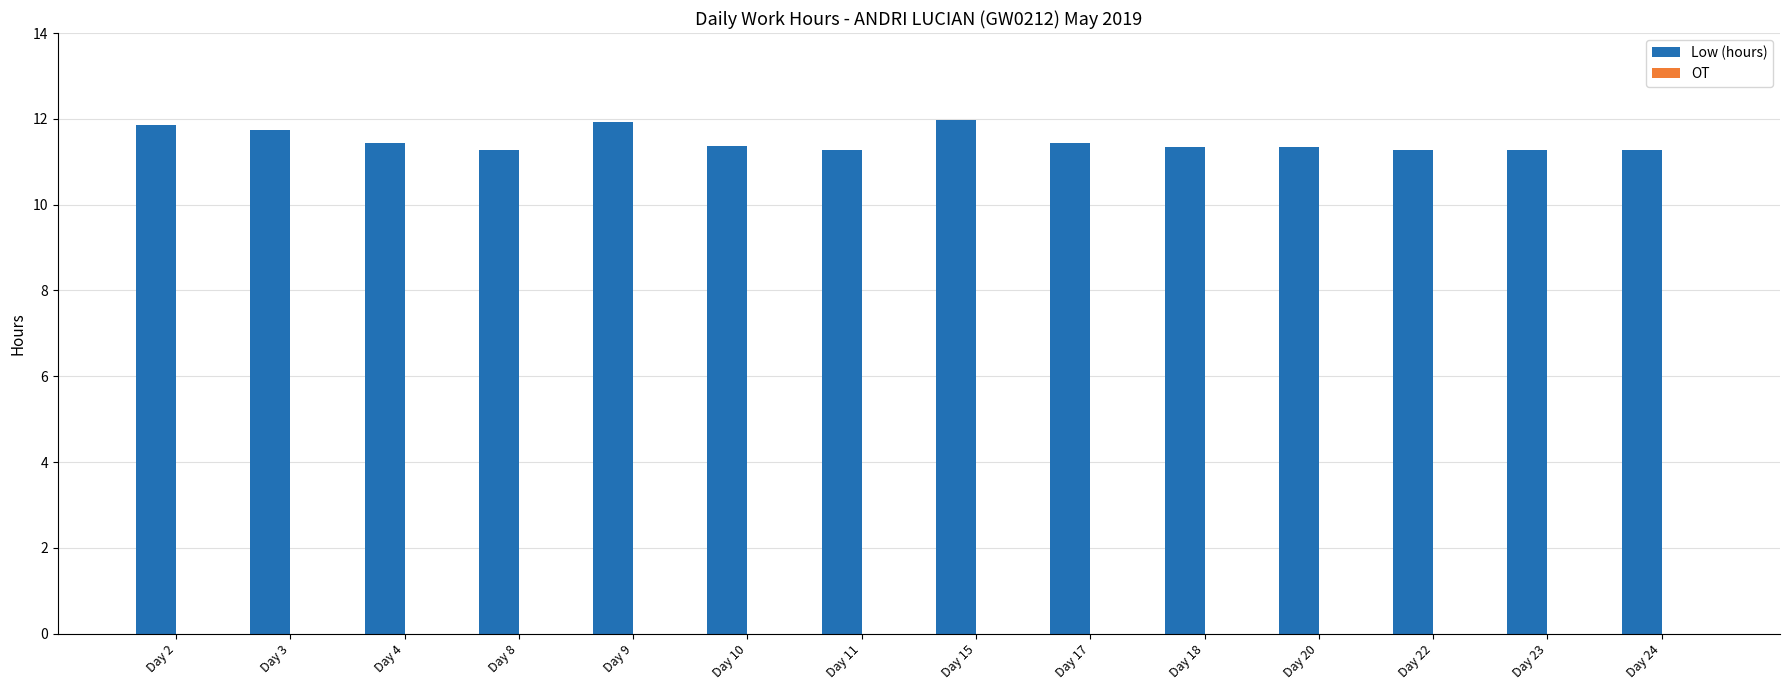

Is it true that the value at Day 10 is 16.7?

False